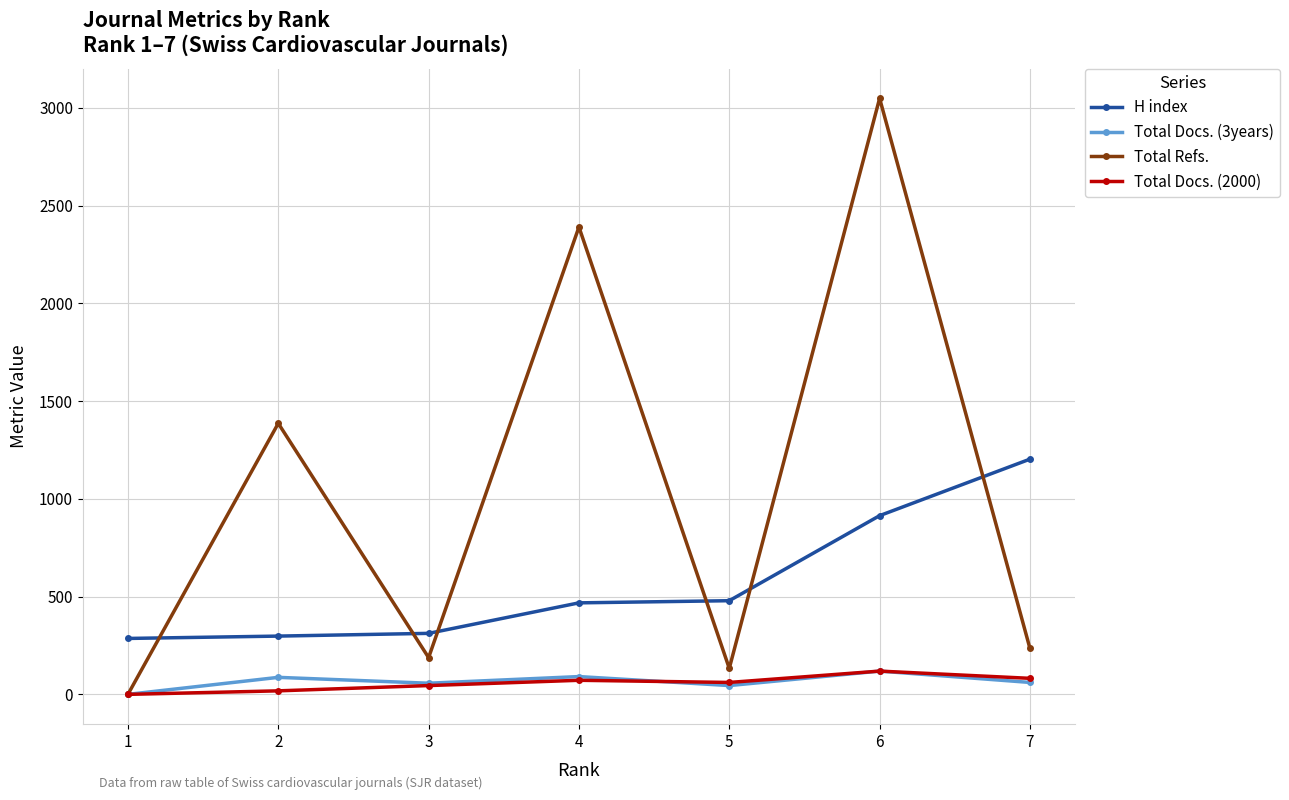

At which label does Total Docs. (2000) first exceed 61?

4